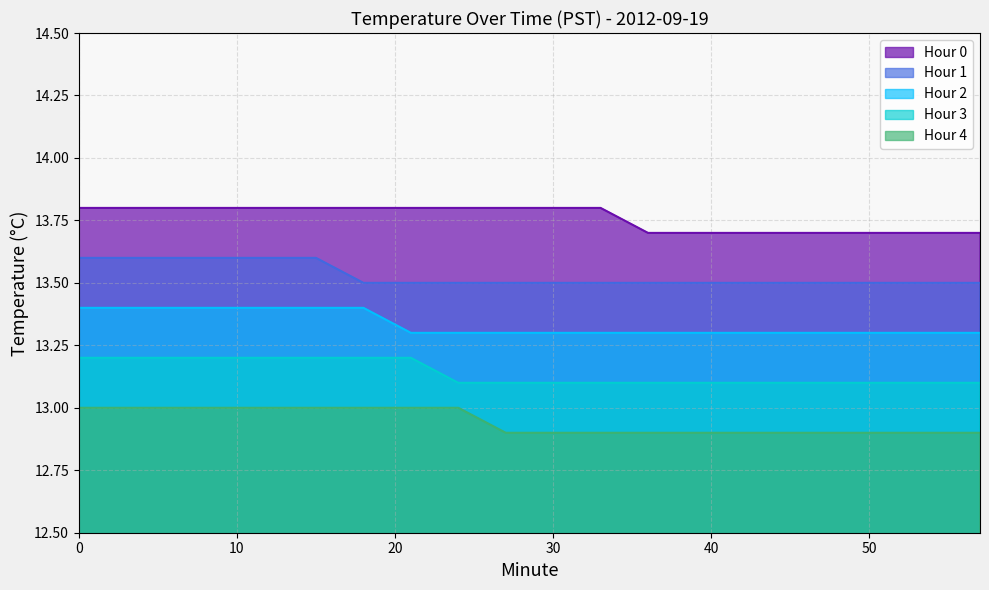

Is the value of Hour 4 at 42 greater than the value of Hour 0 at 30?

No